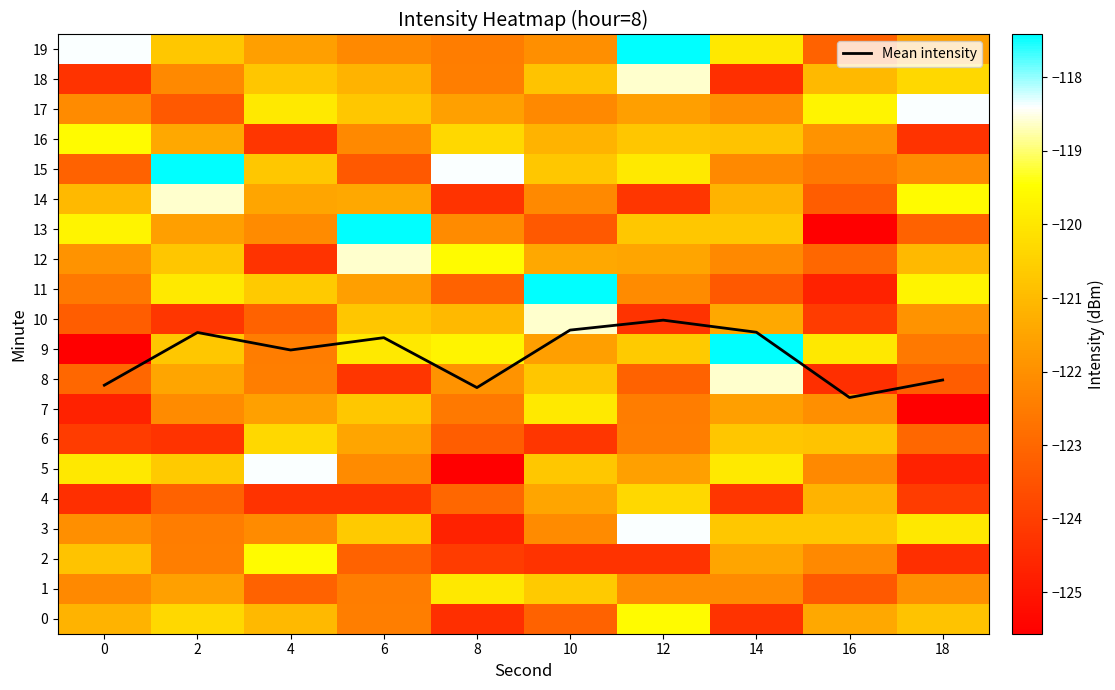

Which series has the largest total across all categories?

Mean intensity